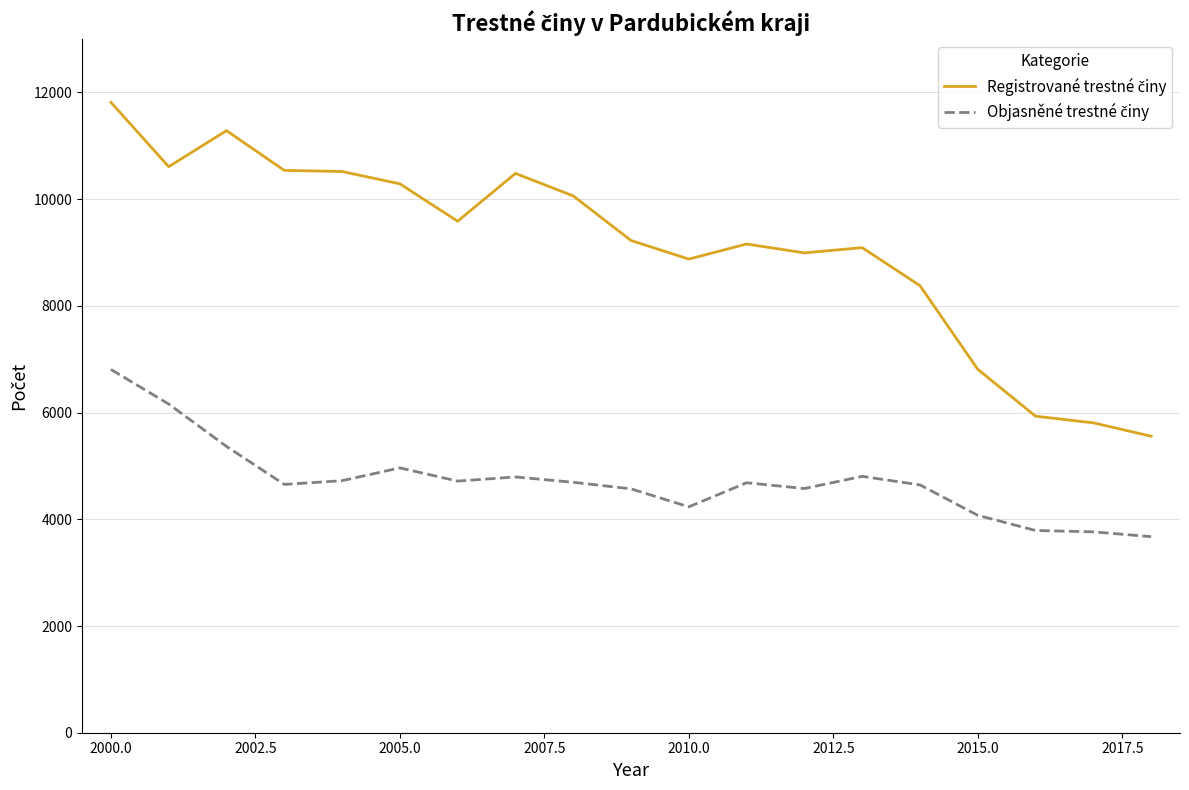

What is the smallest value displayed?

3675